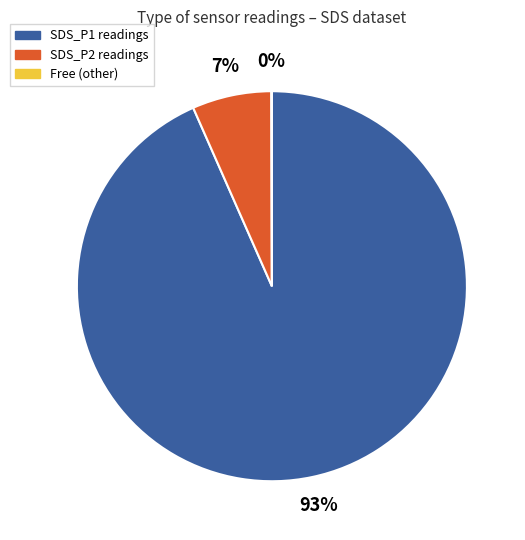

To the nearest percent, what is the difference between the largest and smallest slice percentages?

93%